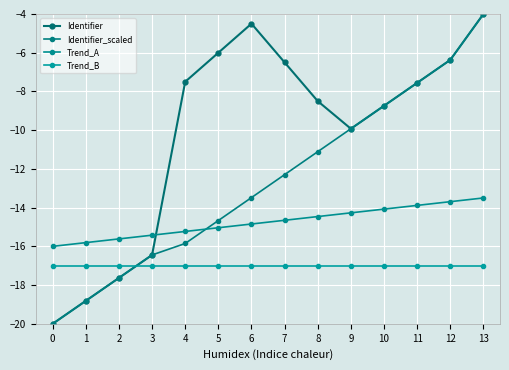

Reading left to right, extract all data points from this chart.

Identifier: -20.0	-18.8	-17.6	-16.4	-7.5	-6.0	-4.5	-6.5	-8.5	-9.9	-8.7	-7.6	-6.4	-4.0
Identifier_scaled: -20.0	-18.8	-17.6	-16.4	-15.9	-14.7	-13.5	-12.3	-11.1	-9.9	-8.7	-7.6	-6.4	-4.0
Trend_A: -16.0	-15.8	-15.6	-15.4	-15.2	-15.0	-14.8	-14.7	-14.5	-14.3	-14.1	-13.9	-13.7	-13.5
Trend_B: -17.0	-17.0	-17.0	-17.0	-17.0	-17.0	-17.0	-17.0	-17.0	-17.0	-17.0	-17.0	-17.0	-17.0